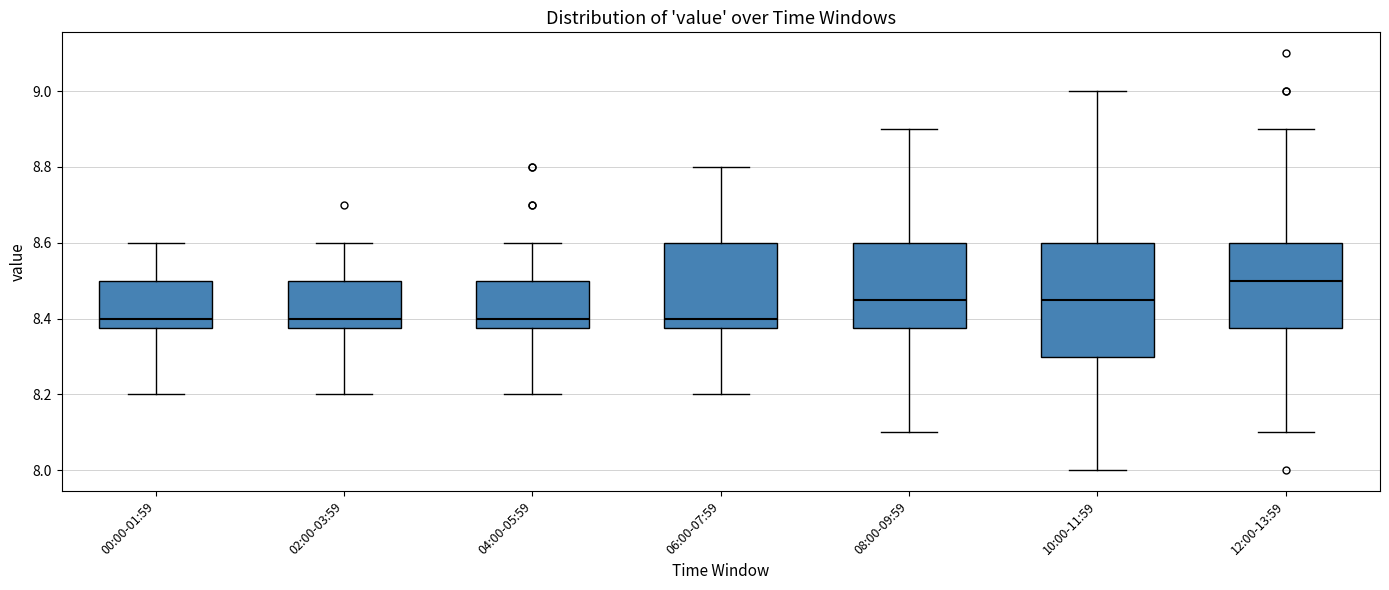

Reading left to right, transcribe this box plot: for each box, give where its median line is, the range the box spans, and where its two whiskers end, as read against the y-axis. The values are not printed on the chart, so give them approximately, as read against the axis.

00:00-01:59: median 8.40, box 8.38 to 8.50, whiskers 8.20 to 8.60
02:00-03:59: median 8.40, box 8.38 to 8.50, whiskers 8.20 to 8.60
04:00-05:59: median 8.40, box 8.38 to 8.50, whiskers 8.20 to 8.60
06:00-07:59: median 8.40, box 8.38 to 8.60, whiskers 8.20 to 8.80
08:00-09:59: median 8.46, box 8.38 to 8.60, whiskers 8.10 to 8.90
10:00-11:59: median 8.46, box 8.30 to 8.60, whiskers 8.00 to 9.00
12:00-13:59: median 8.50, box 8.38 to 8.60, whiskers 8.10 to 8.90